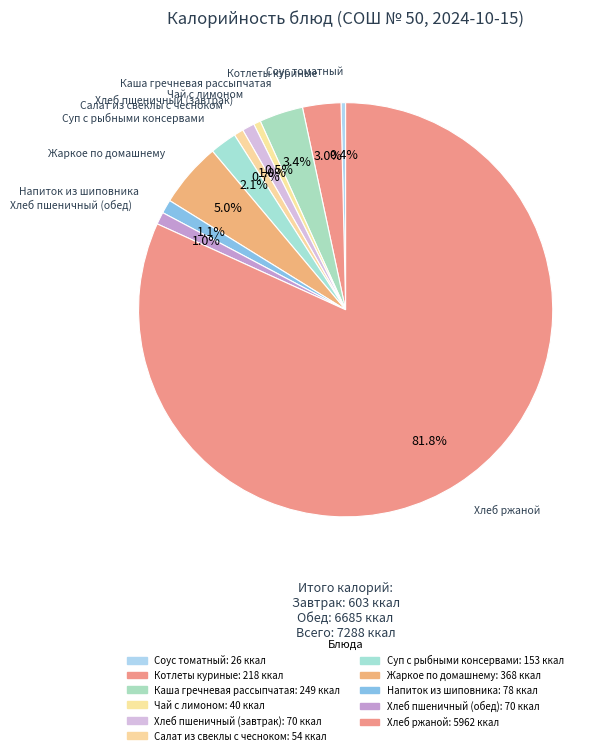

How many slices are in this pie chart?

11